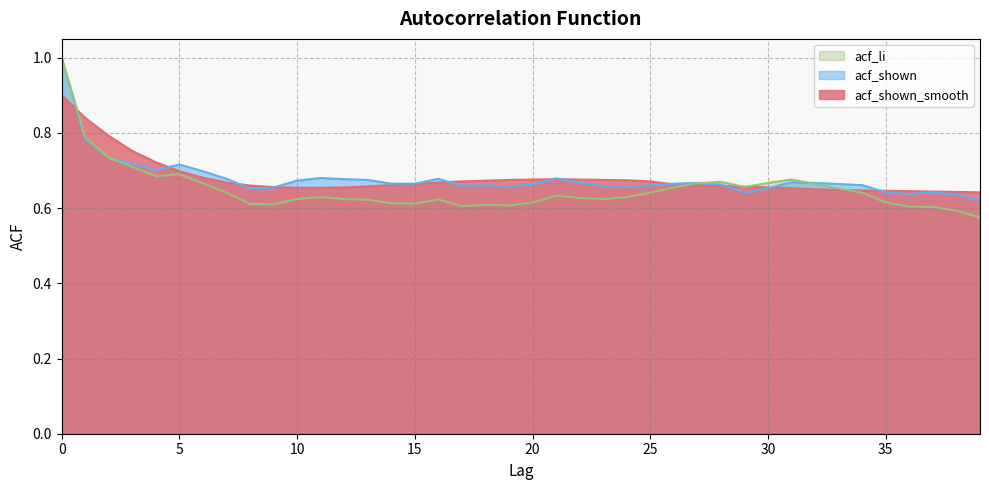

At which label is acf_shown_smooth closest to 0?

39